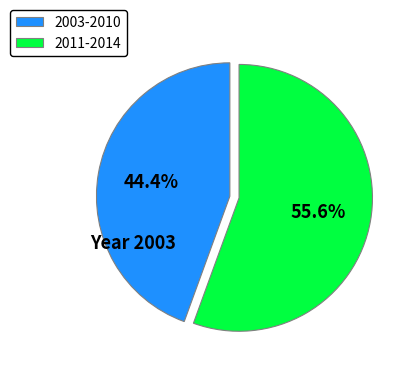

How much of the chart is everything except 2003-2010?

55.6%